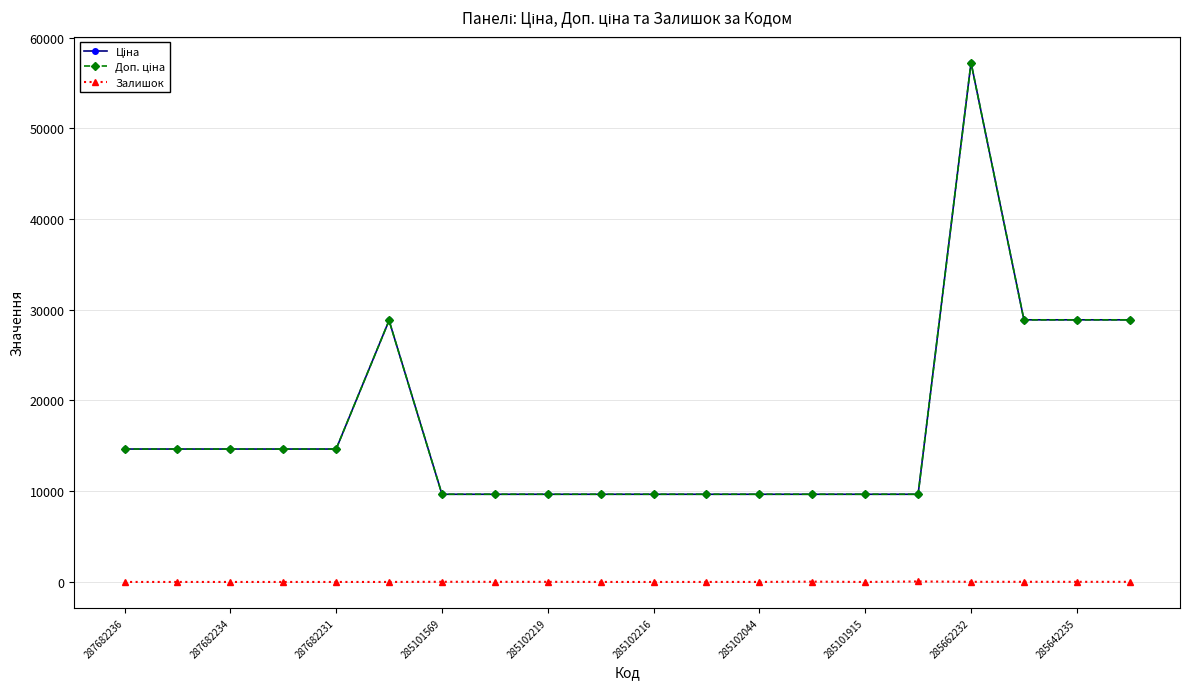

Is this an area chart (filled region under the line)?

No